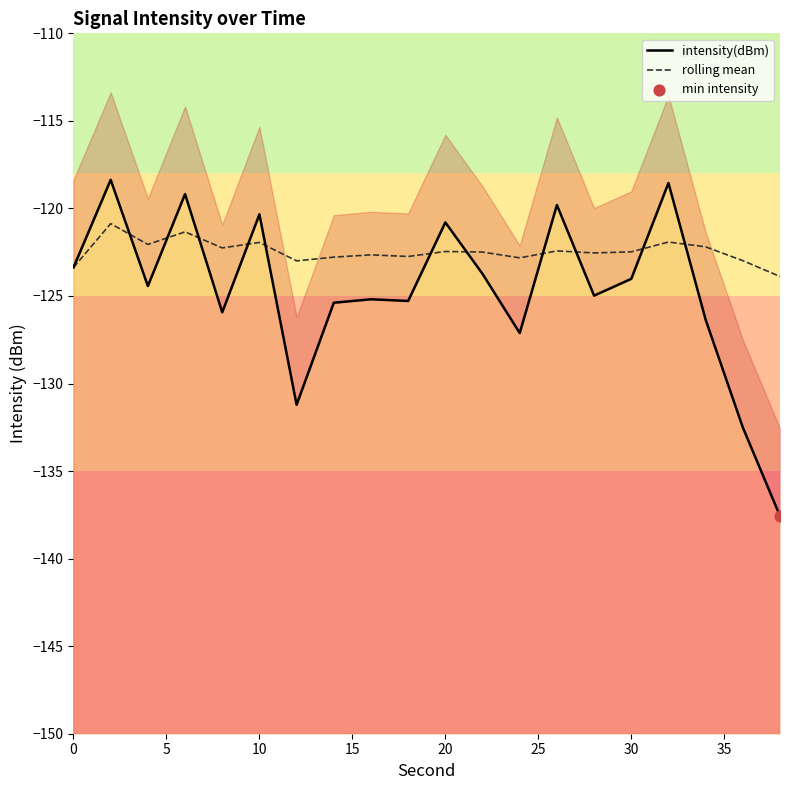

At how many categories does at least one series exceed -129?

20